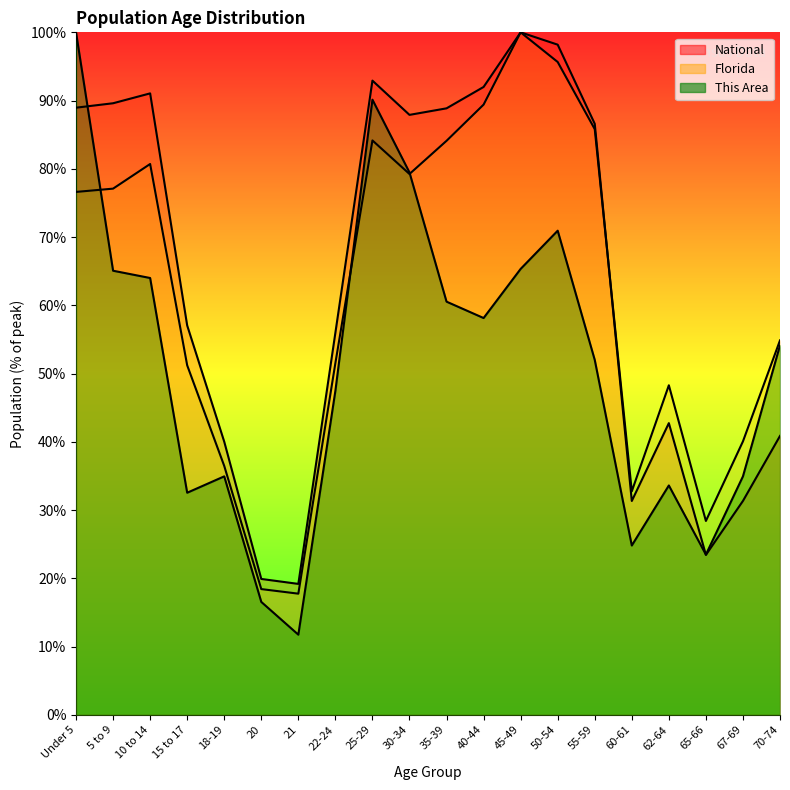

List the series in order of their peak value, lowest first.

National, Florida, This Area